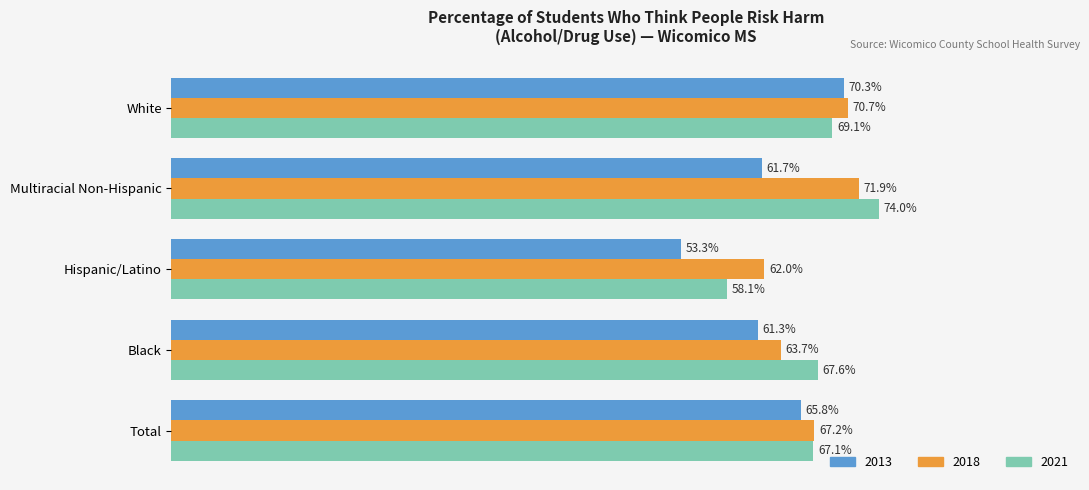

Are the bars horizontal?

Yes